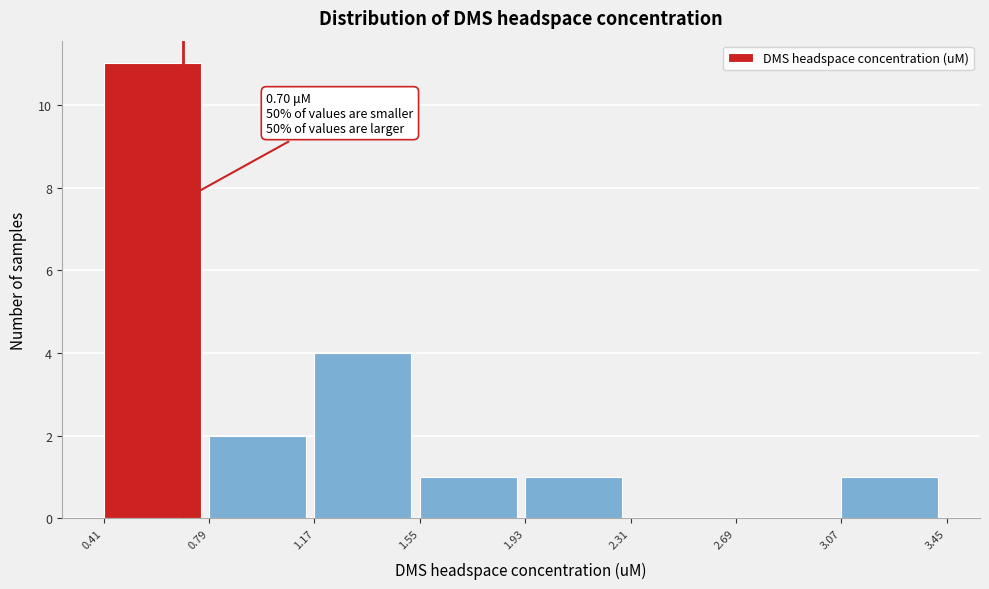

Over which range of the x-axis is the bar tallest?

0.41 to 0.79